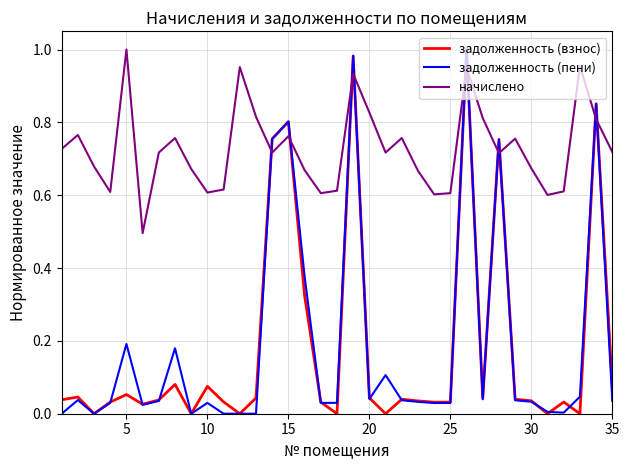

How many lines are shown in the chart?

3